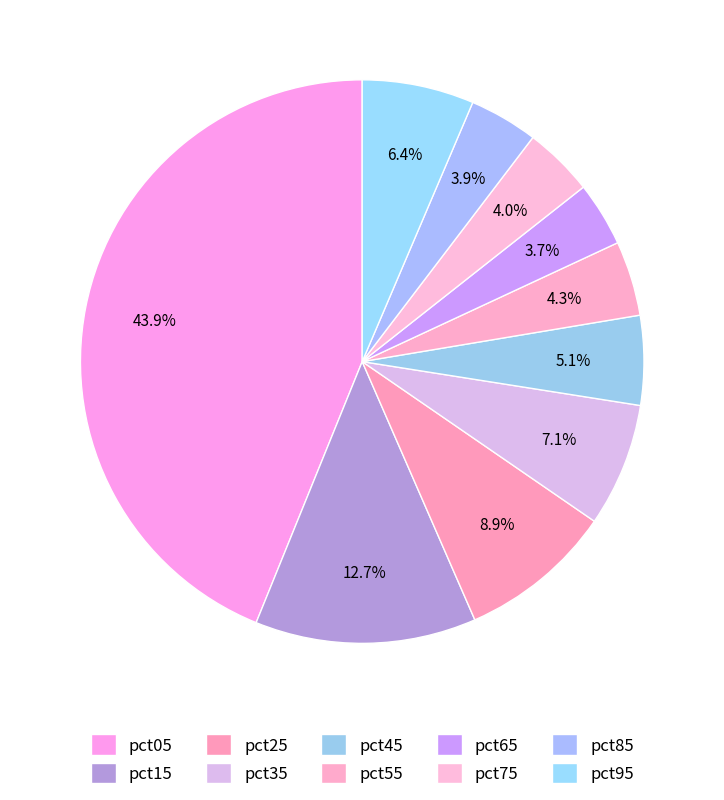

Which slice is the largest?

pct05